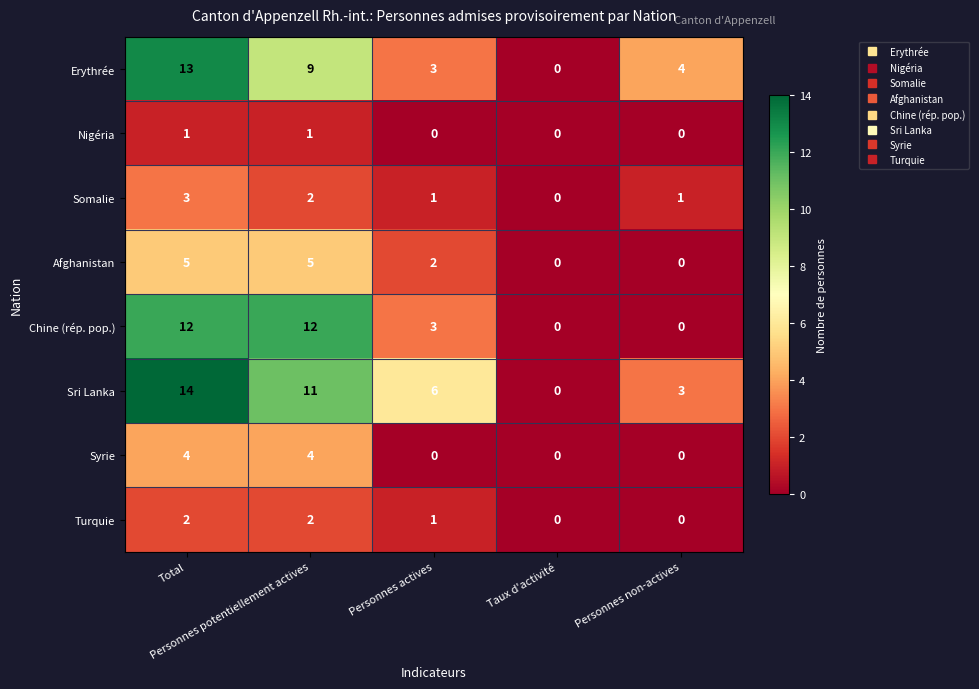

What is the difference between the second highest and minimum values in the Sri Lanka series?

11